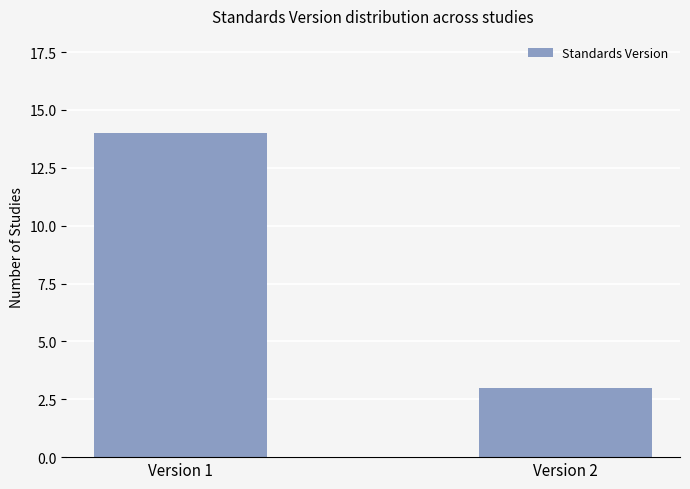

Rank the categories by value from lowest to highest.

Version 2, Version 1